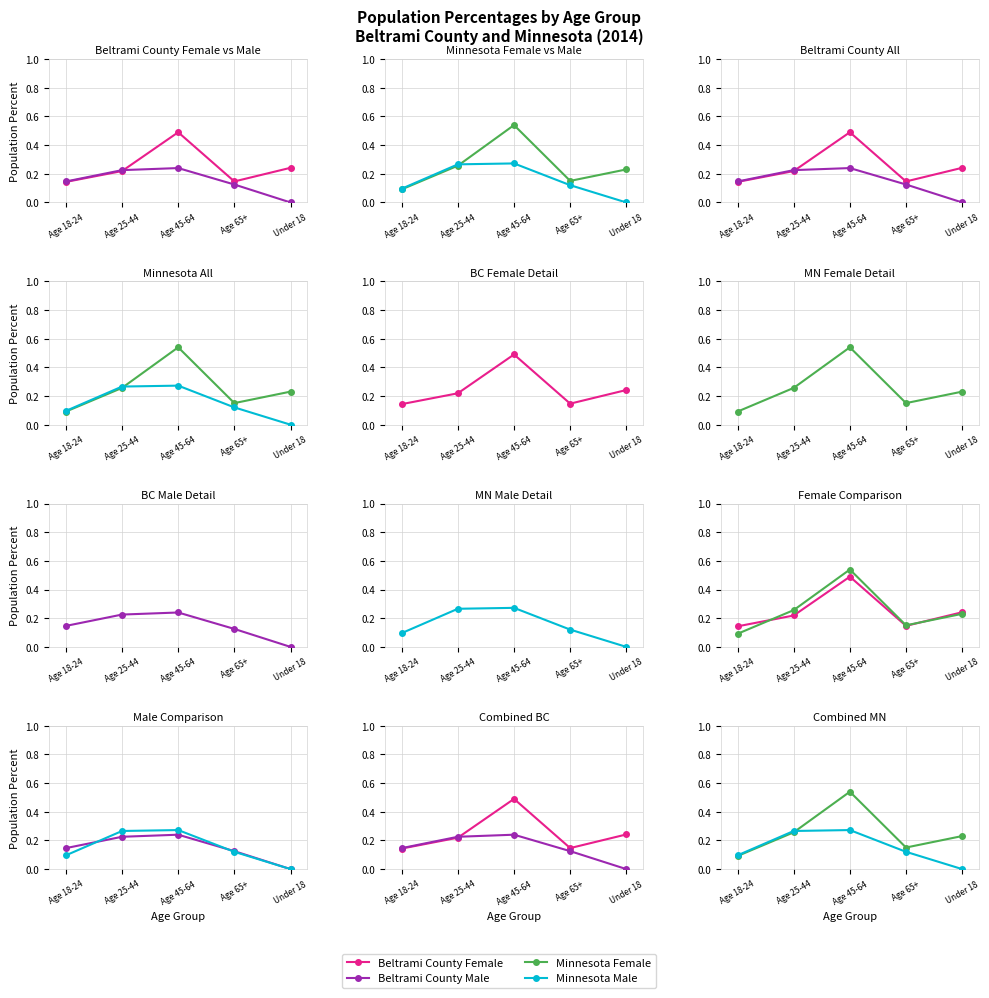

At which category is the sum across all series the highest?

Age 45-64